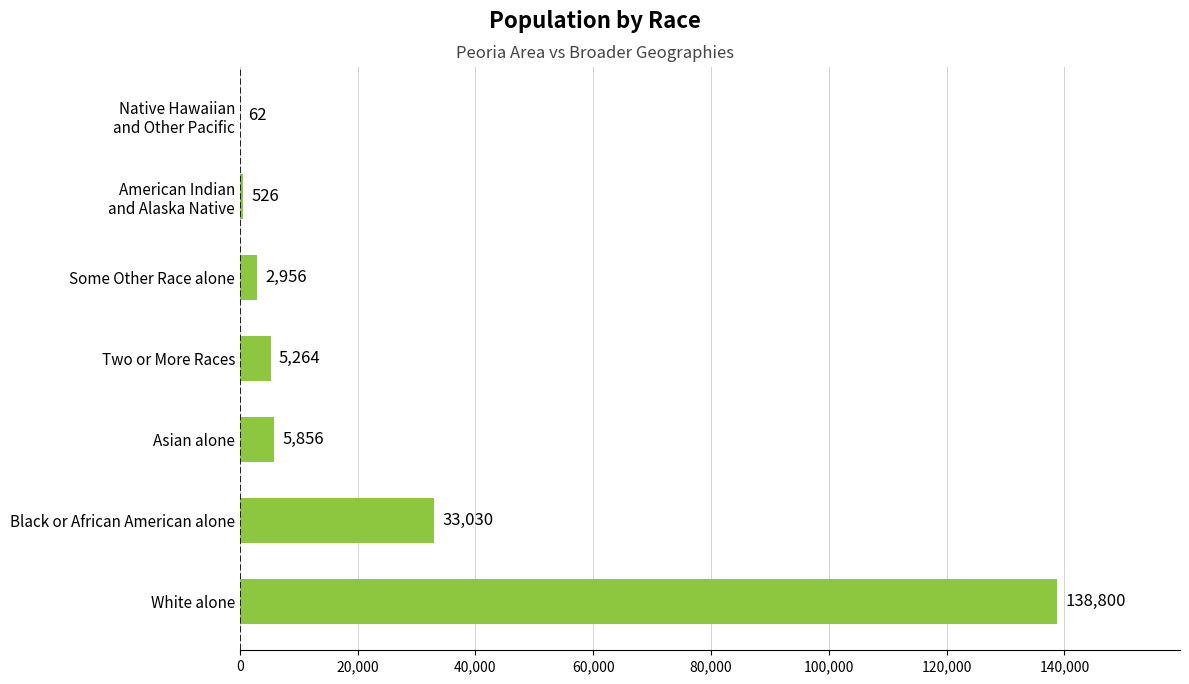

What is the change in value from Asian alone to Two or More Races?

-592